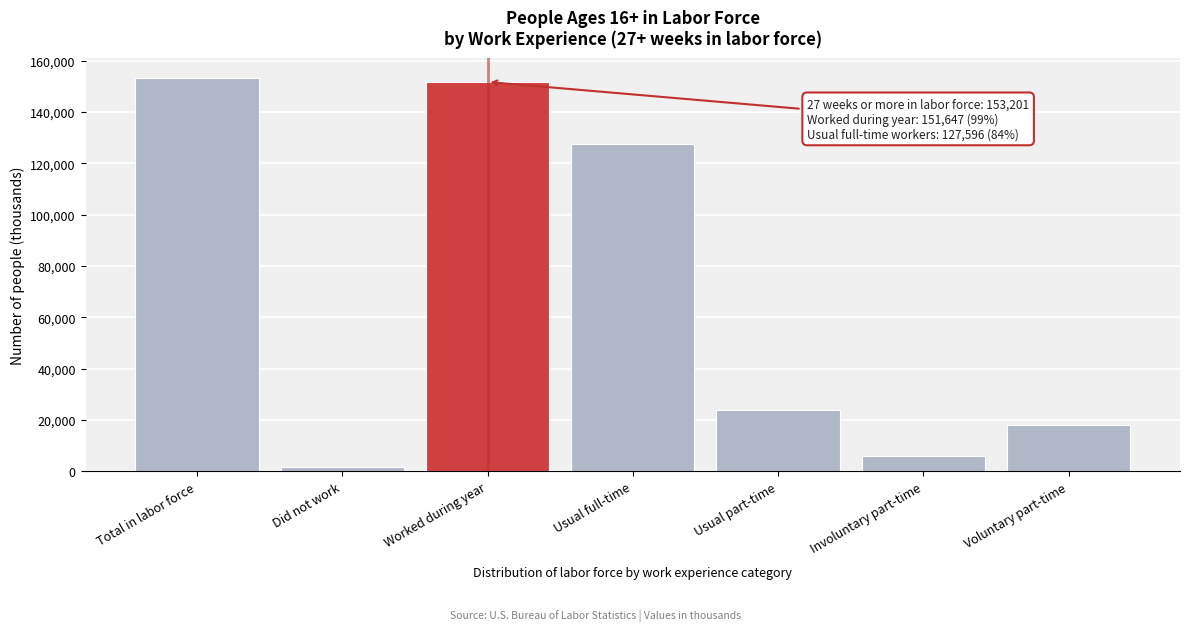

Reading left to right, transcribe all the data shown in this chart.

Total in labor force=153201	Did not work=1554	Worked during year=151647	Usual full-time=127596	Usual part-time=24051	Involuntary part-time=6035	Voluntary part-time=18016